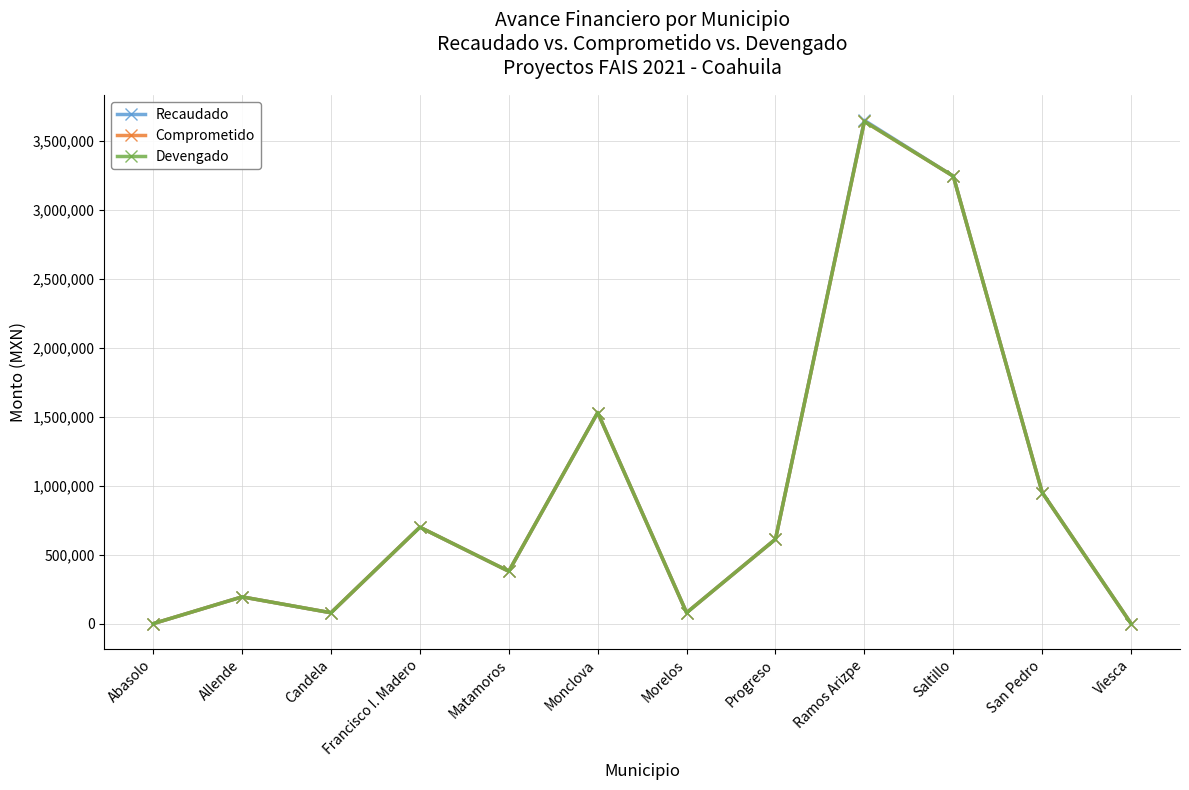

Which category has the highest value in the Recaudado series?

Ramos Arizpe